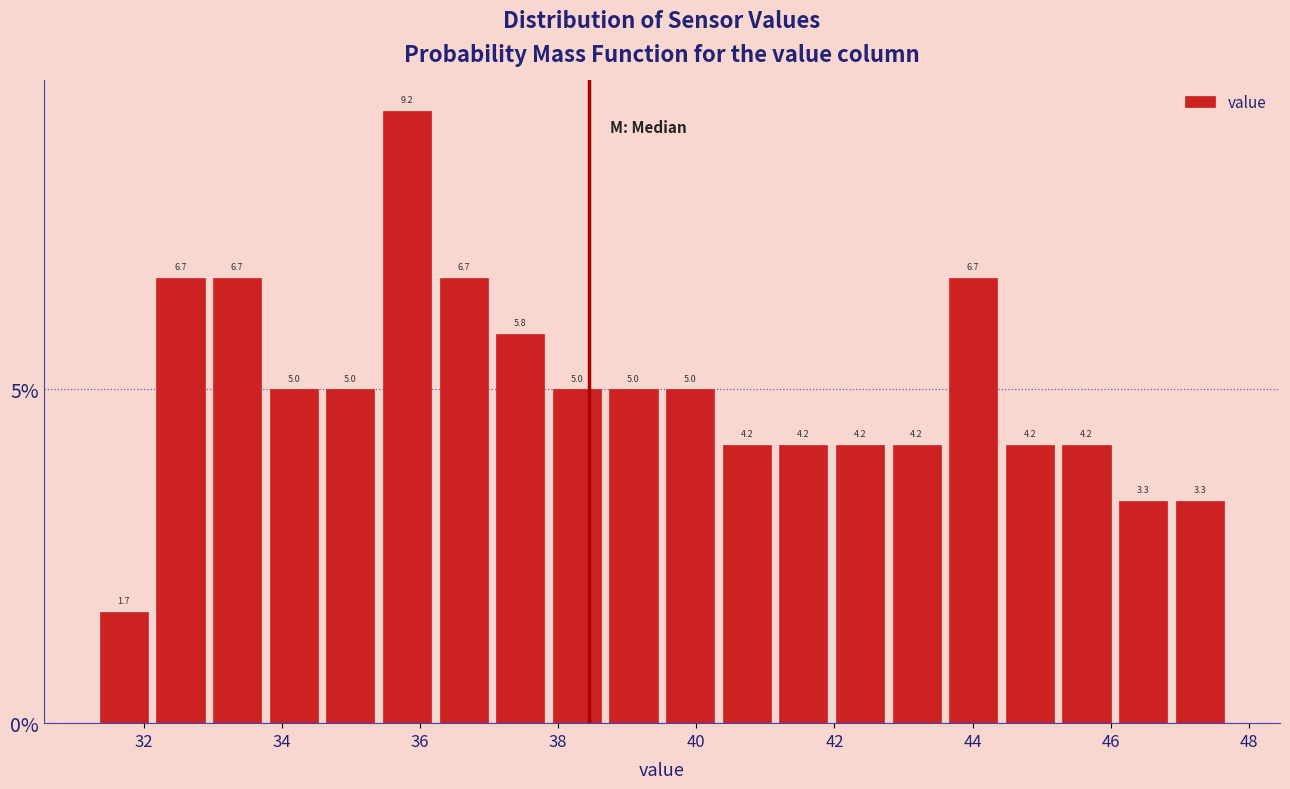

Reading left to right, transcribe this chart: for each bar, give the range it covers on the x-axis and its height. The bar edges are not printed on the chart, so give them approximately, as read against the axis.

31.30 to 32.12: 1.7
32.12 to 32.94: 6.7
32.94 to 33.76: 6.7
33.76 to 34.58: 5.0
34.58 to 35.40: 5.0
35.40 to 36.22: 9.2
36.22 to 37.04: 6.7
37.04 to 37.86: 5.8
37.86 to 38.68: 5.0
38.68 to 39.50: 5.0
39.50 to 40.32: 5.0
40.32 to 41.14: 4.2
41.14 to 41.96: 4.2
41.96 to 42.78: 4.2
42.78 to 43.60: 4.2
43.60 to 44.42: 6.7
44.42 to 45.24: 4.2
45.24 to 46.06: 4.2
46.06 to 46.88: 3.3
46.88 to 47.70: 3.3